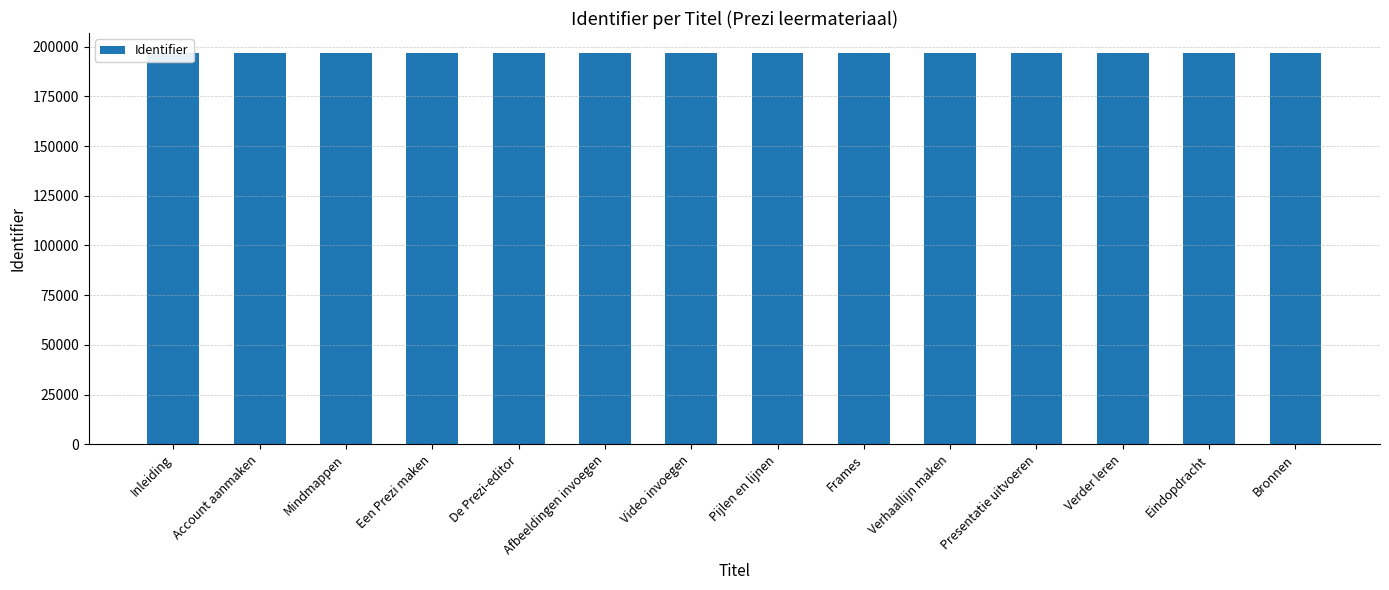

What is the sum of all values?

2757582